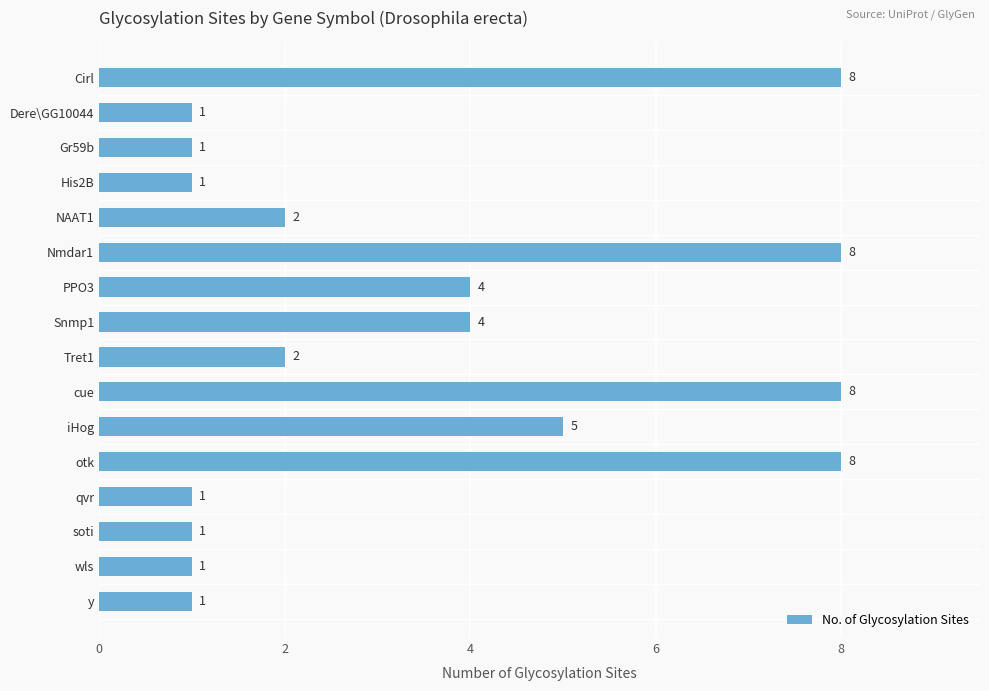

Reading top to bottom, transcribe all the data shown in this chart.

Cirl=8	Dere\GG10044=1	Gr59b=1	His2B=1	NAAT1=2	Nmdar1=8	PPO3=4	Snmp1=4	Tret1=2	cue=8	iHog=5	otk=8	qvr=1	soti=1	wls=1	y=1